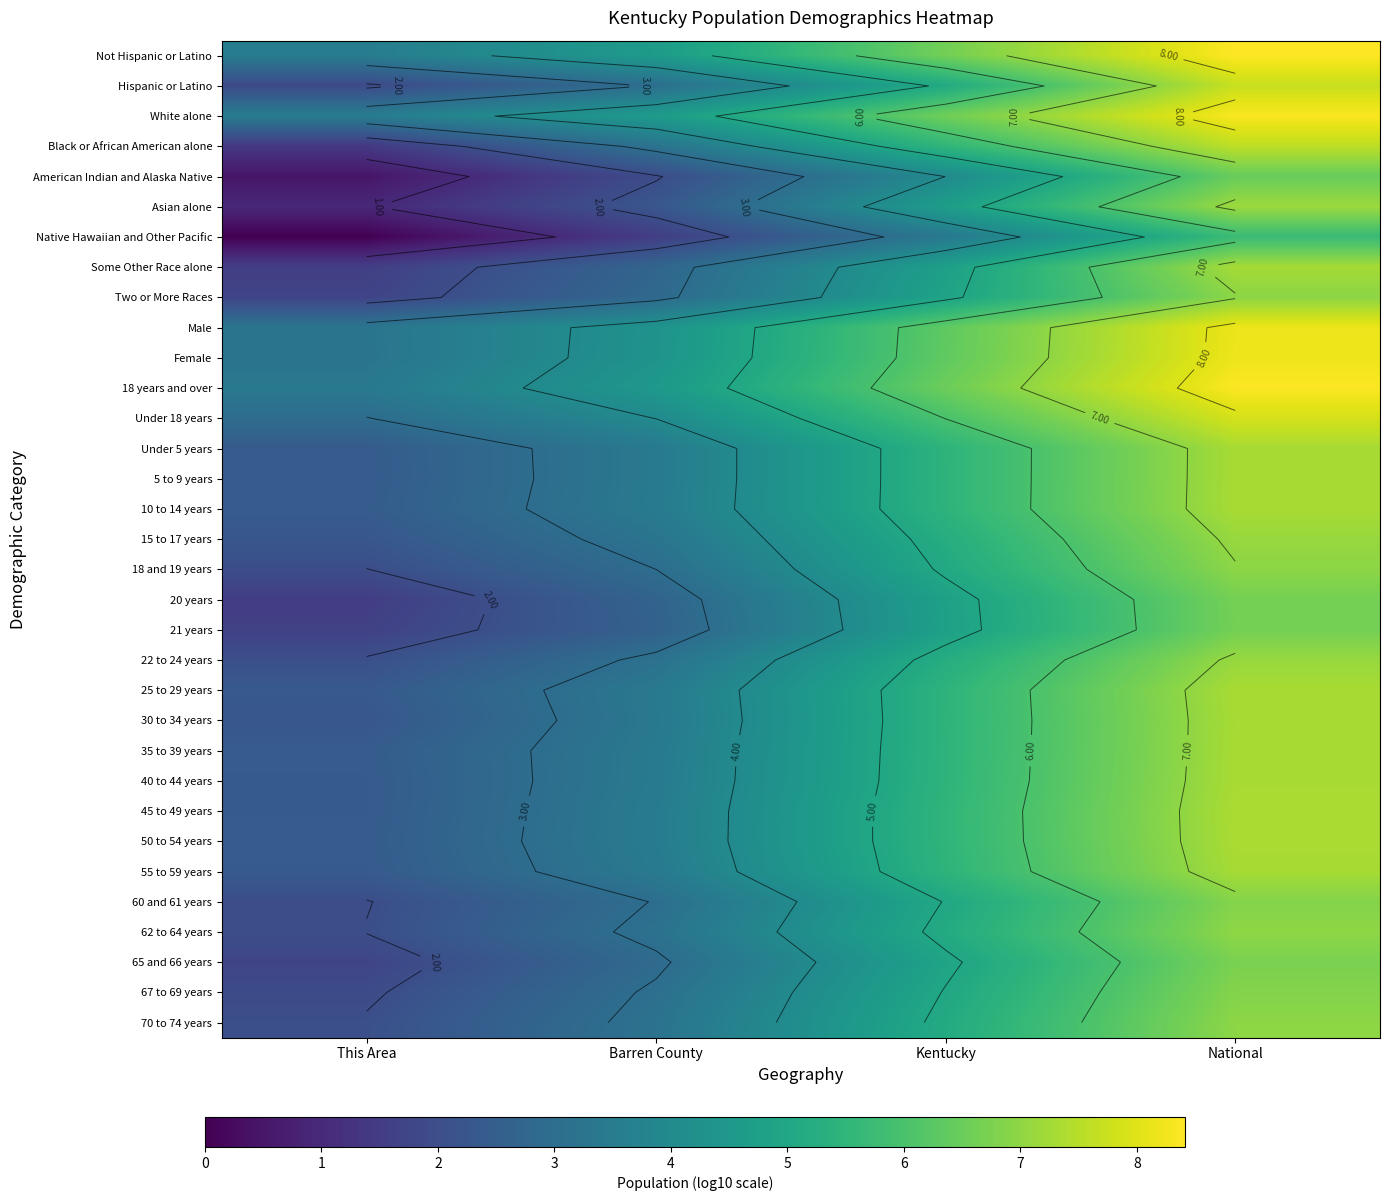

At how many categories does at least one series exceed 6?

2